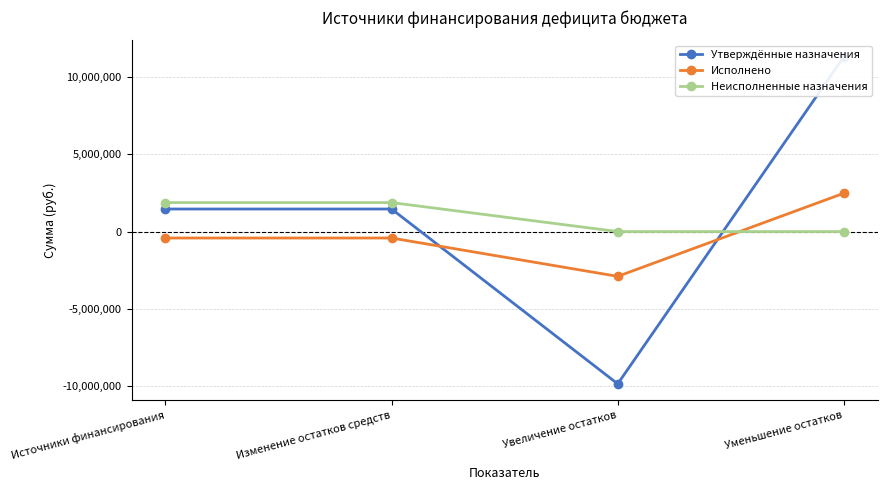

Rank the series by their maximum value, from lowest to highest.

Неисполненные назначения, Исполнено, Утверждённые назначения